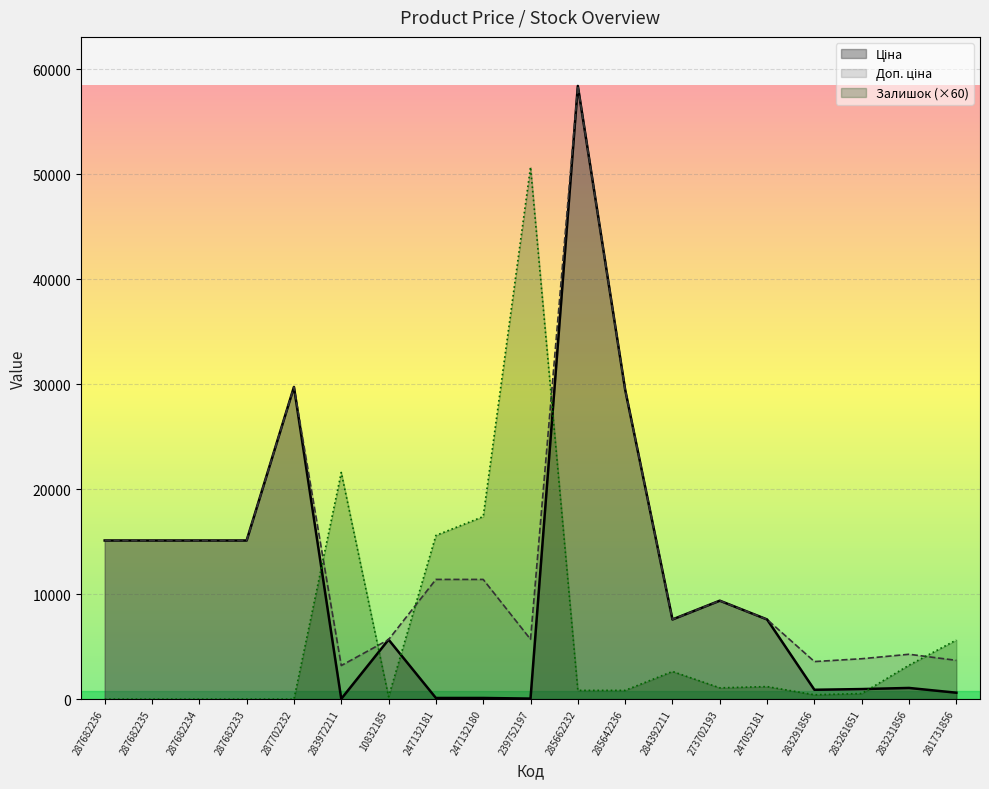

How many lines are shown in the chart?

3